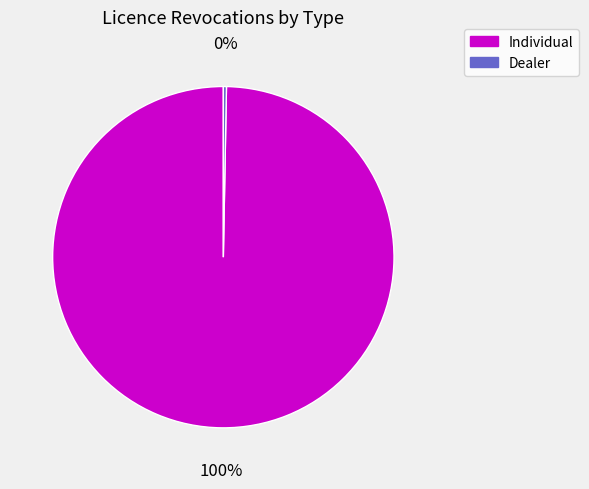

Is there any slice that represents more than half of the pie?

Yes